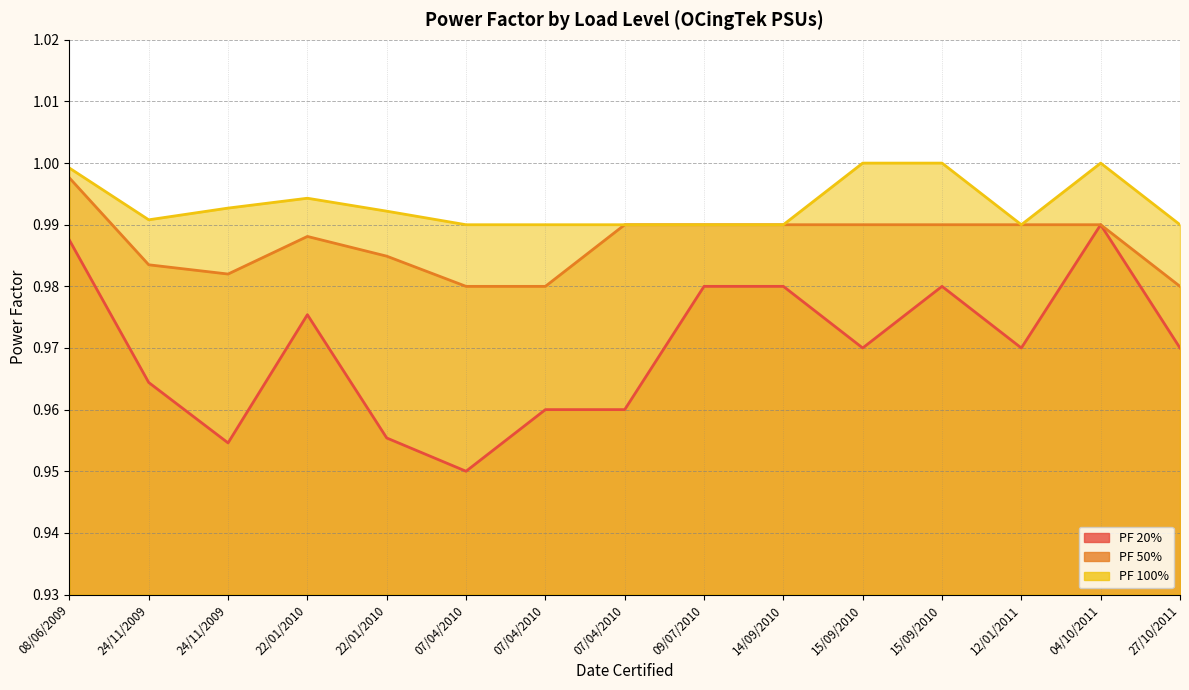

How many PF 50% values are between 0 and 1?

15